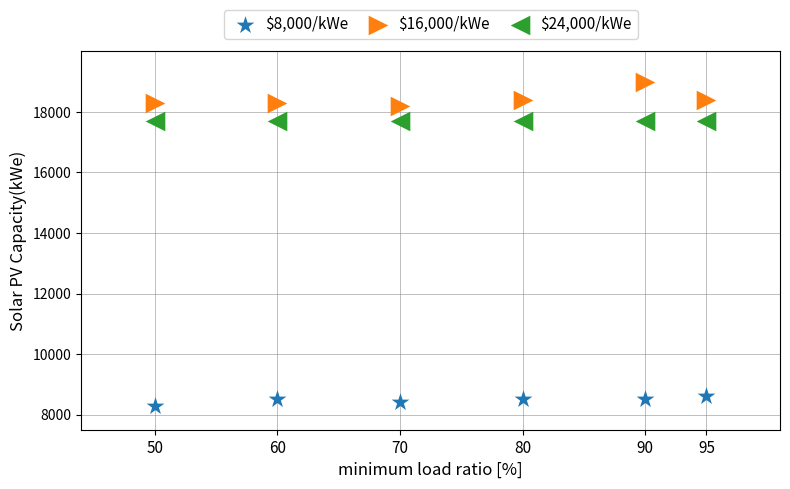

Which series reaches the minimum Y coordinate?

$8,000/kWe